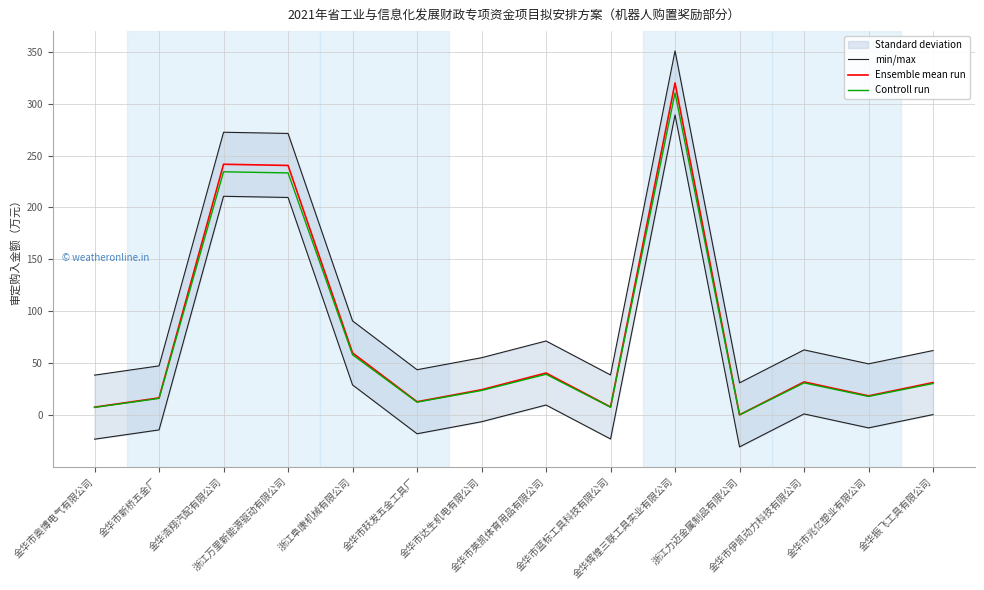

What is the maximum value for Ensemble mean run?

320.0